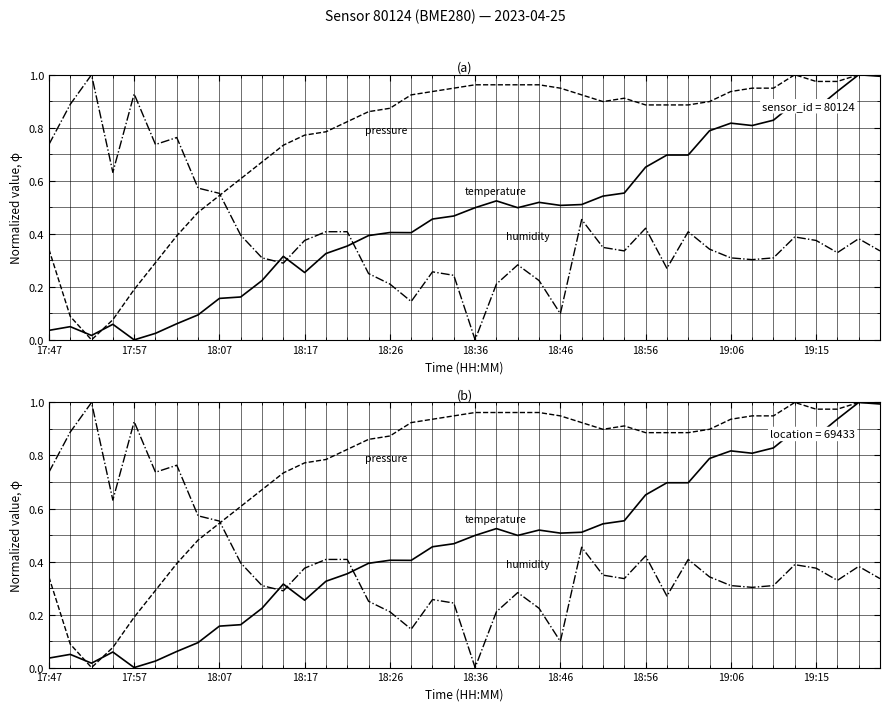

At how many categories does at least one series exceed 0?

40